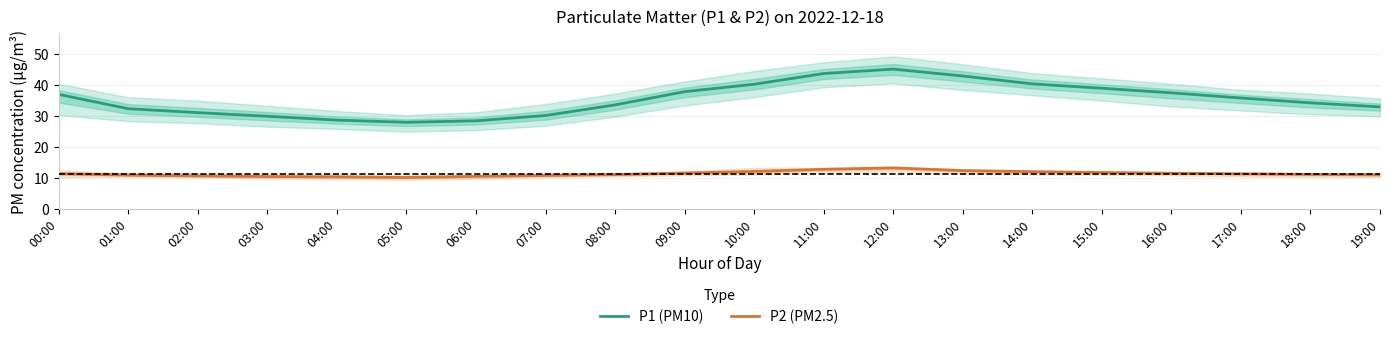

In P1 (PM10), how many points are lower than both neighbors (excluding endpoints)?

1